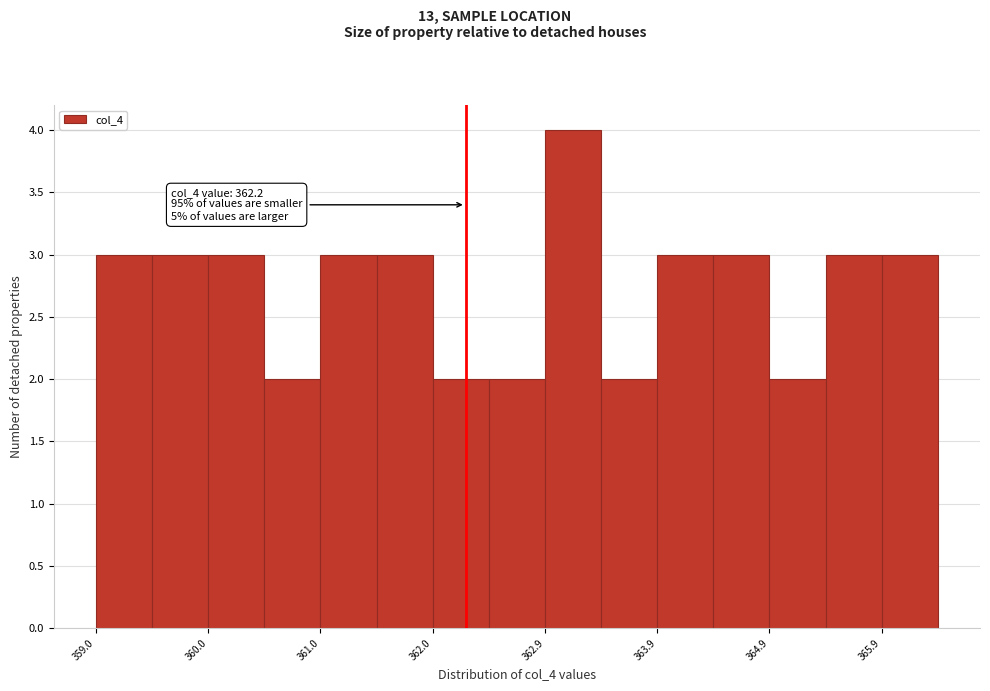

Over which range of the x-axis is the bar tallest?

362.9 to 363.4